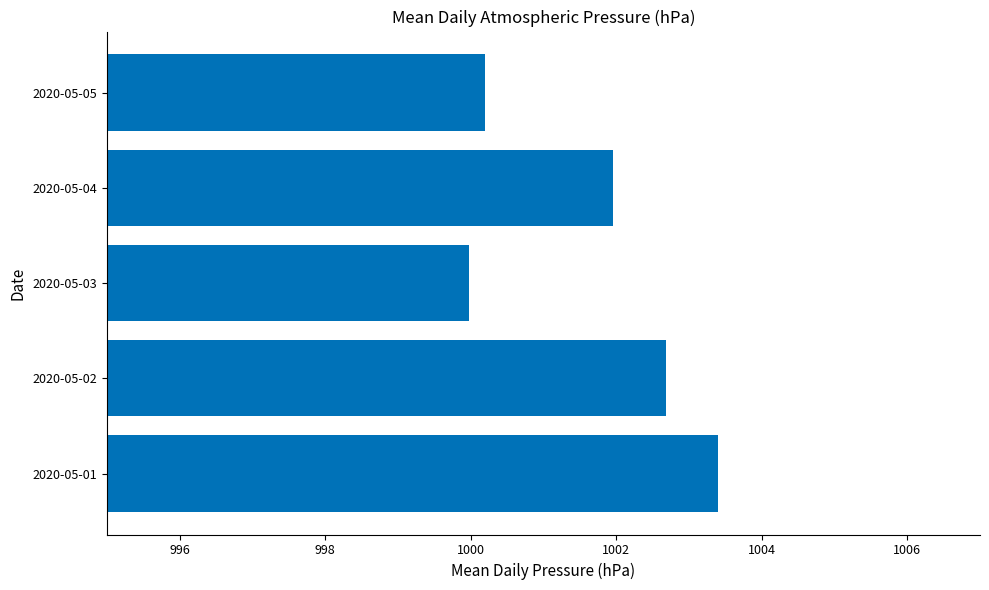

Which has a higher value, 2020-05-01 or 2020-05-05?

2020-05-01